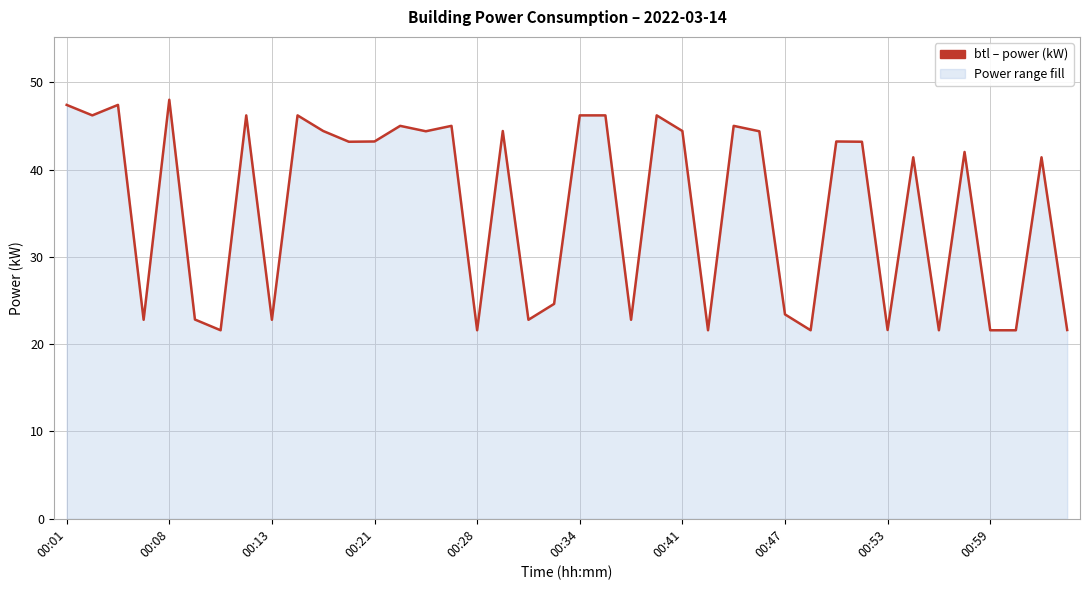

What is the difference between the maximum and minimum values?

26.4